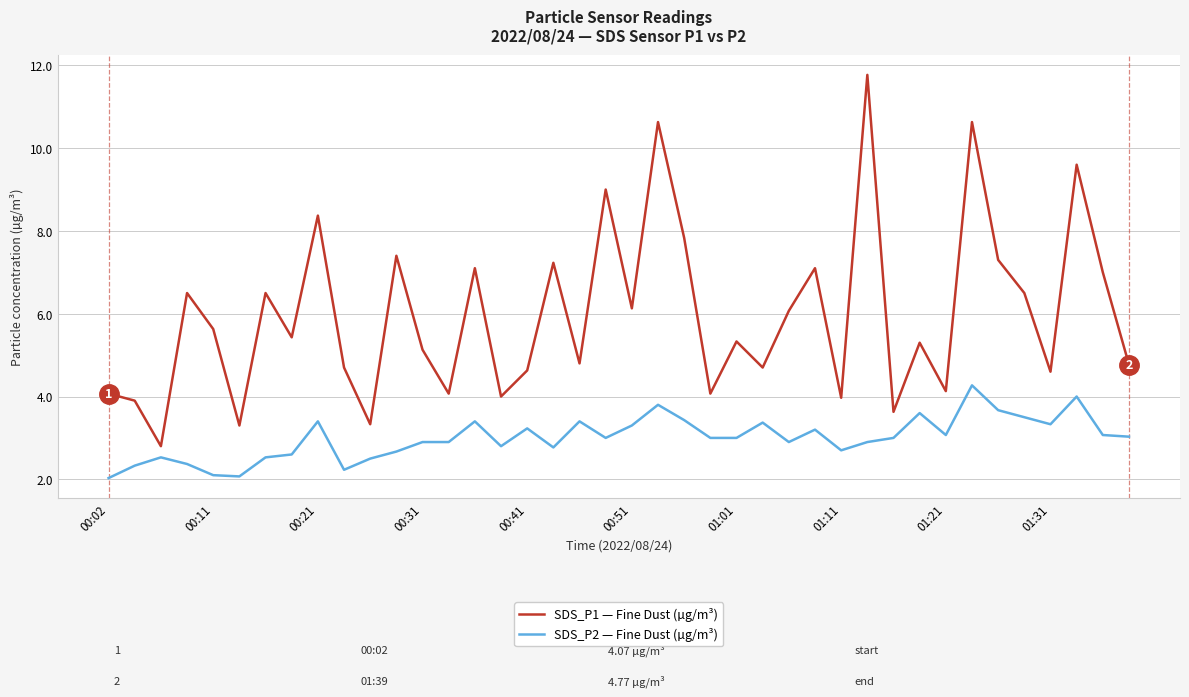

What is the maximum value shown in the chart?

11.8